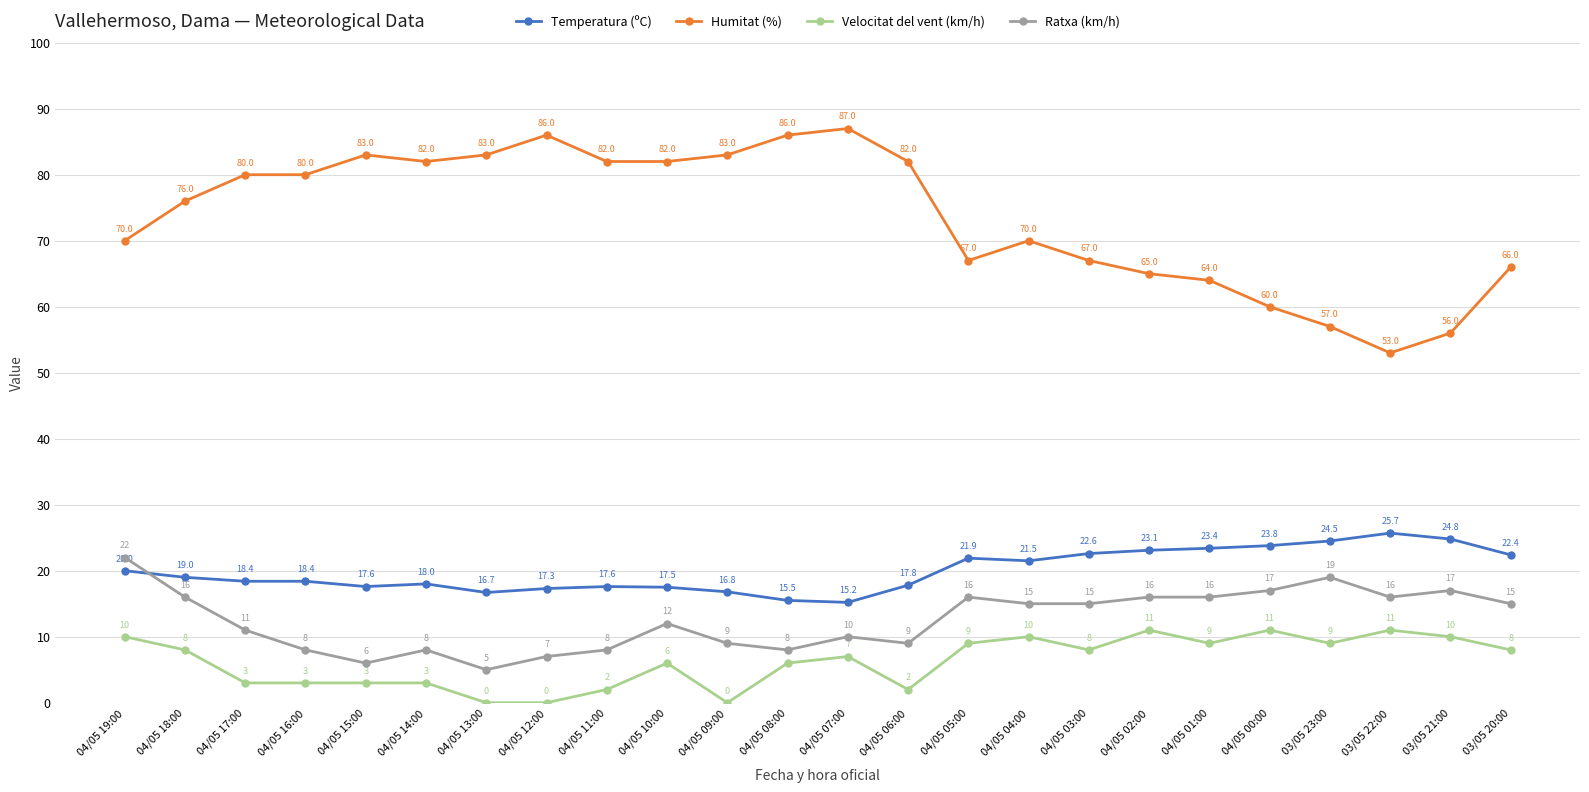

What is the difference between the Temperatura (ºC) values at 04/05 16:00 and 04/05 13:00?

1.7